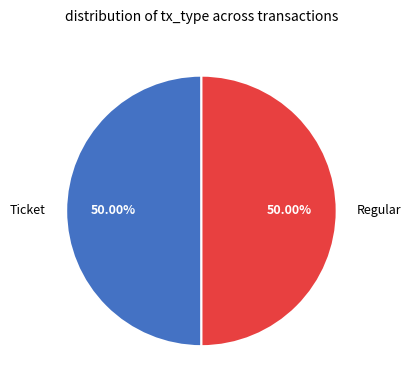

Approximately how many times larger is the value at Ticket compared to Regular?

1.0